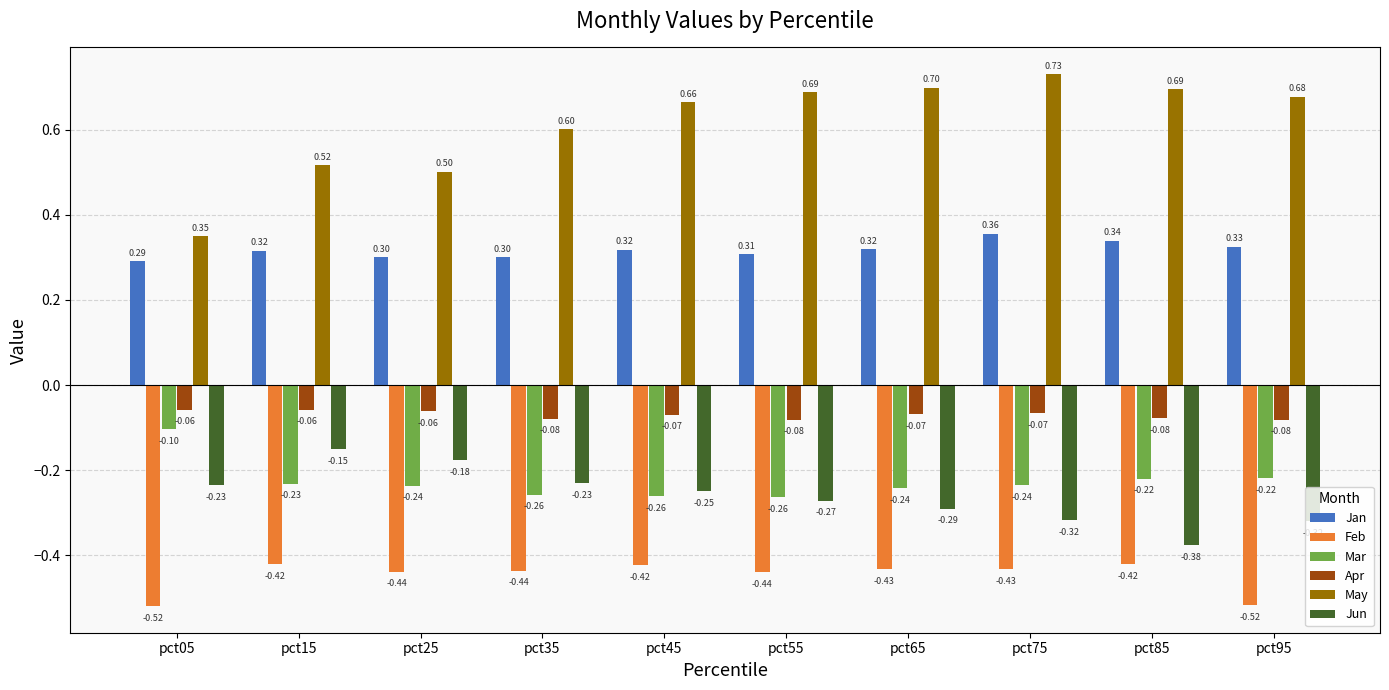

Which category has the lowest value in the Jun series?

pct85